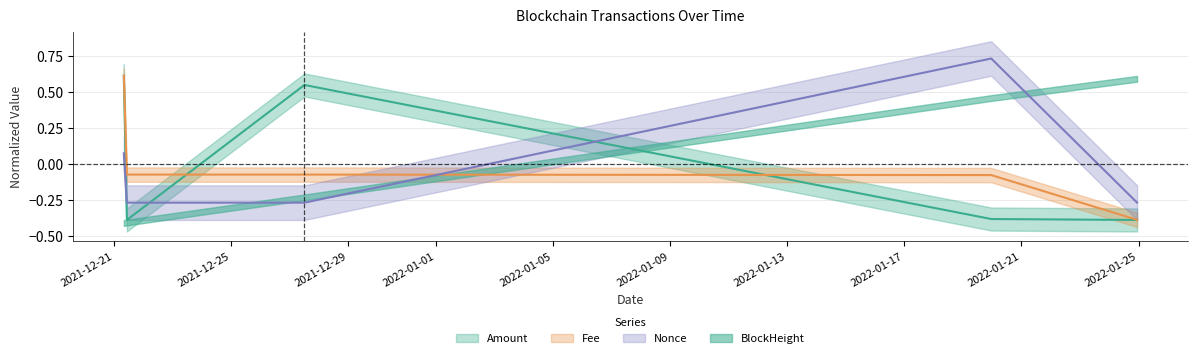

True or false: Fee and Amount intersect in this chart.

True